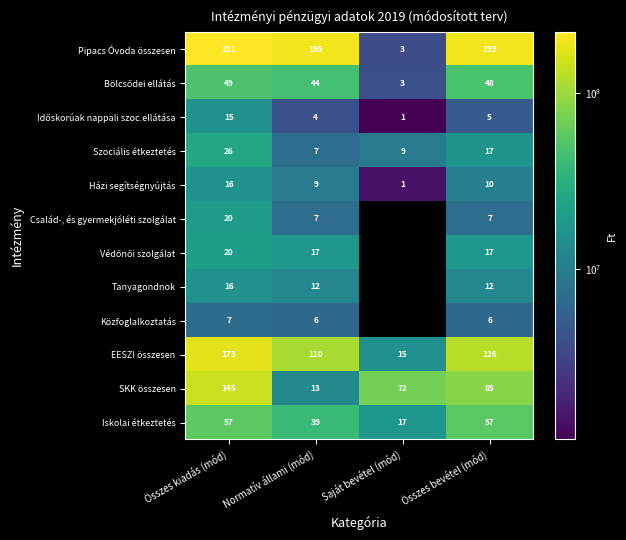

List the labels in order of Szociális étkeztetés value, largest first.

Összes kiadás (mód), Összes bevétel (mód), Saját bevétel (mód), Normatív állami (mód)